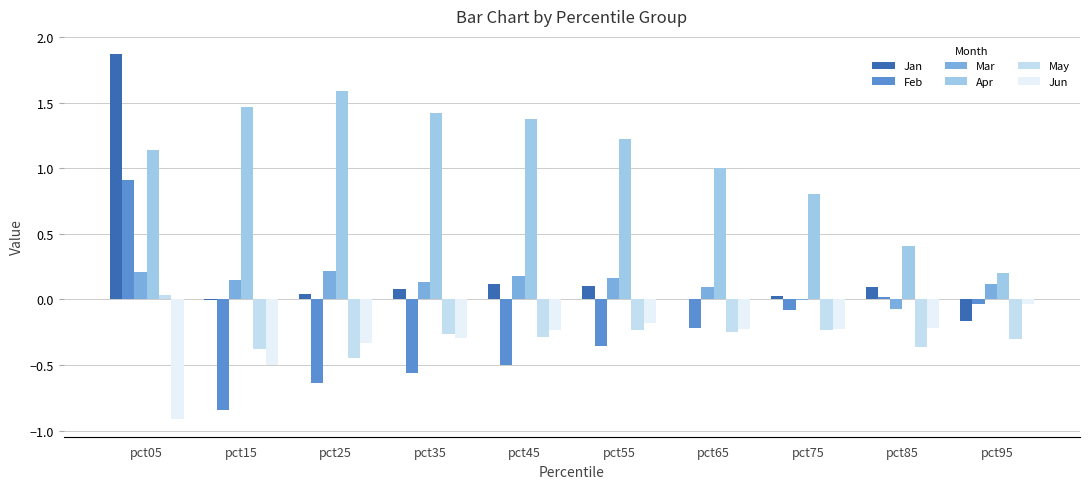

What is the sum of all Jan values?

2.2